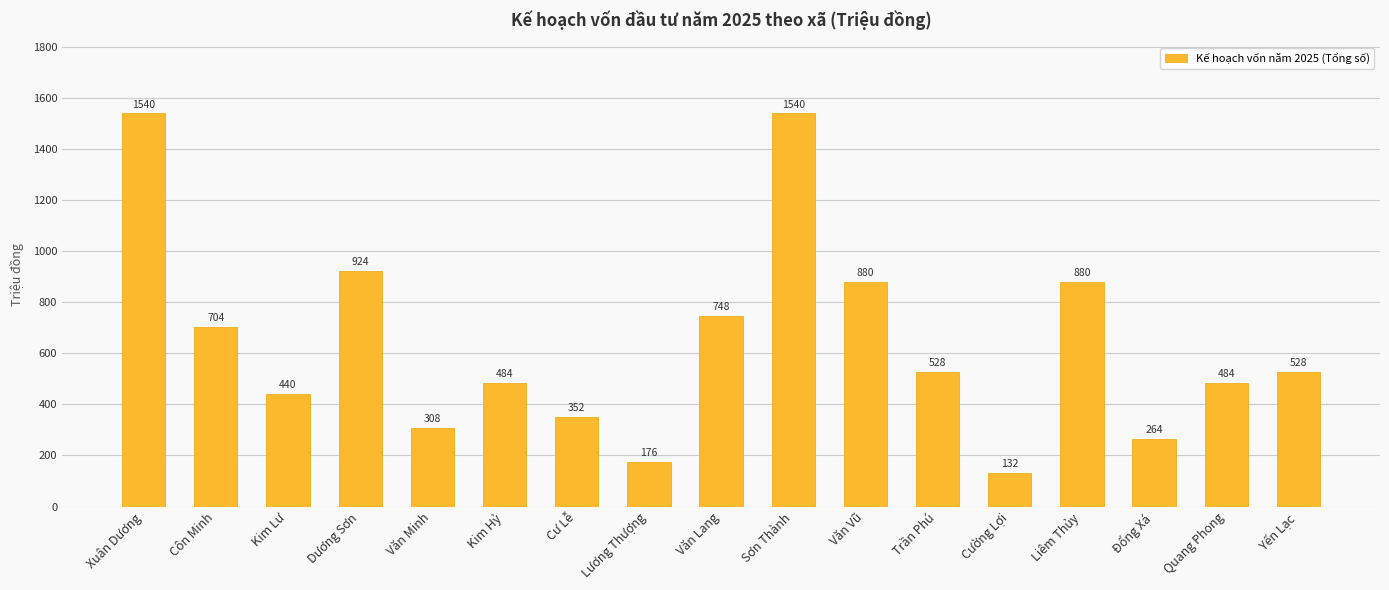

What is the ratio of the value at Trần Phú to the value at Dương Sơn?

0.6